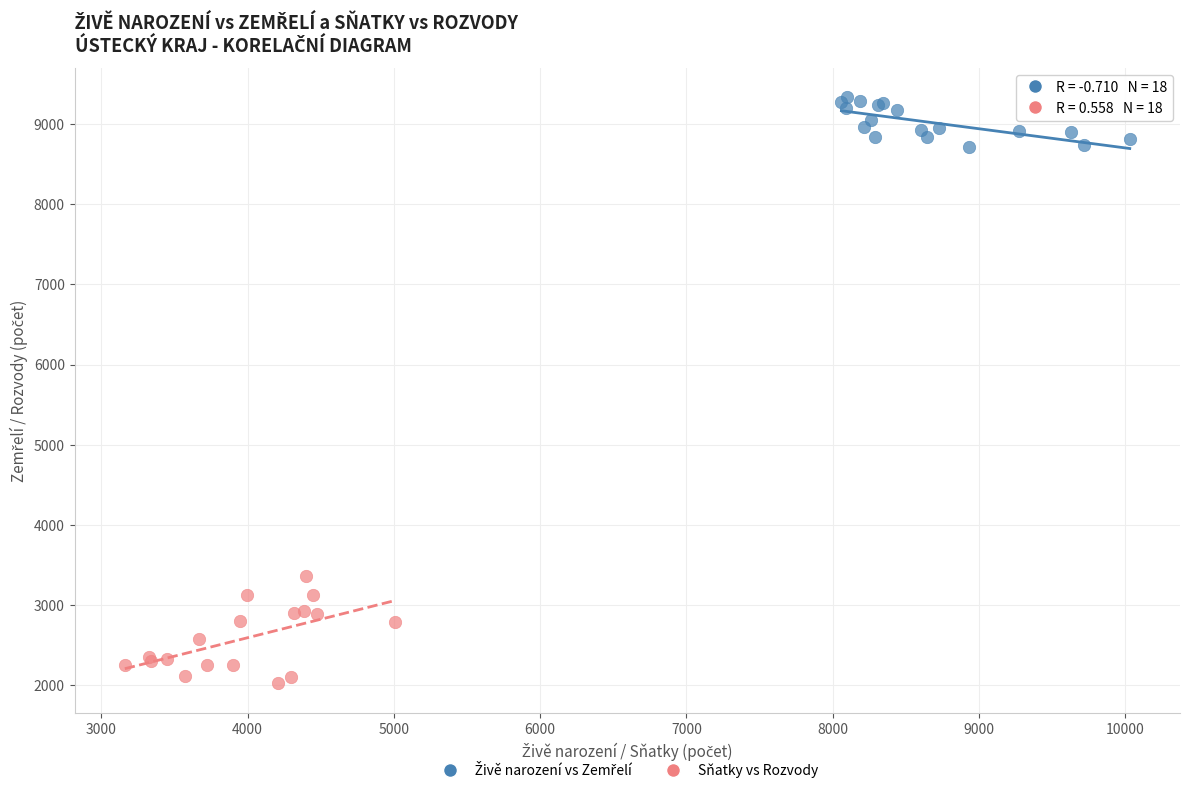

Which series has the largest Y range (max minus min)?

Sňatky vs Rozvody